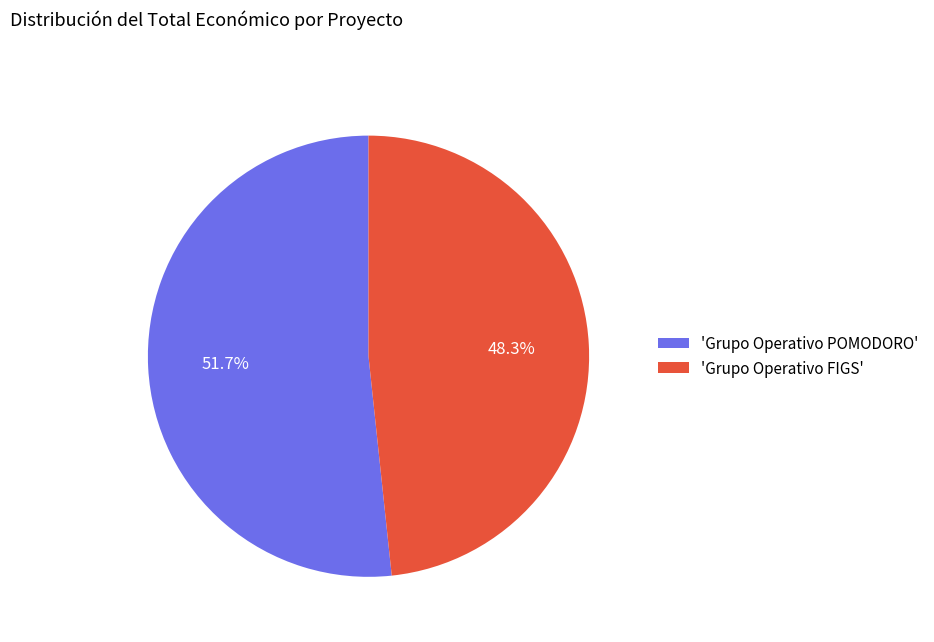

Rank the categories by value from highest to lowest.

'Grupo Operativo POMODORO', 'Grupo Operativo FIGS'